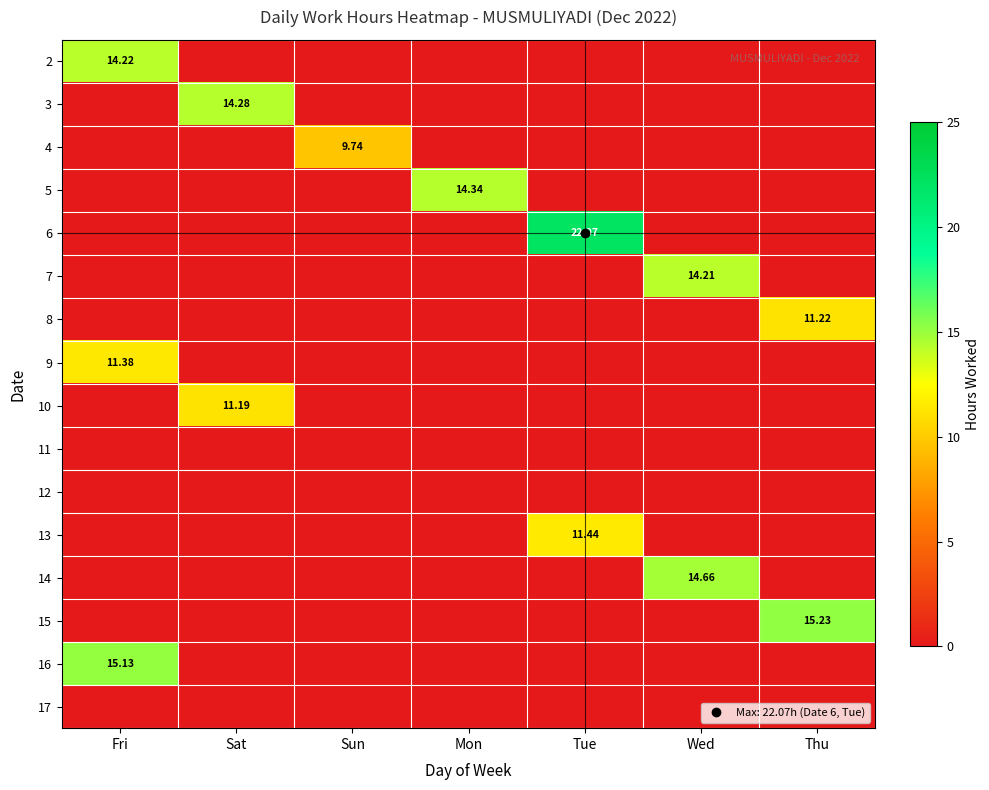

How many data points in 10 are above 0?

1